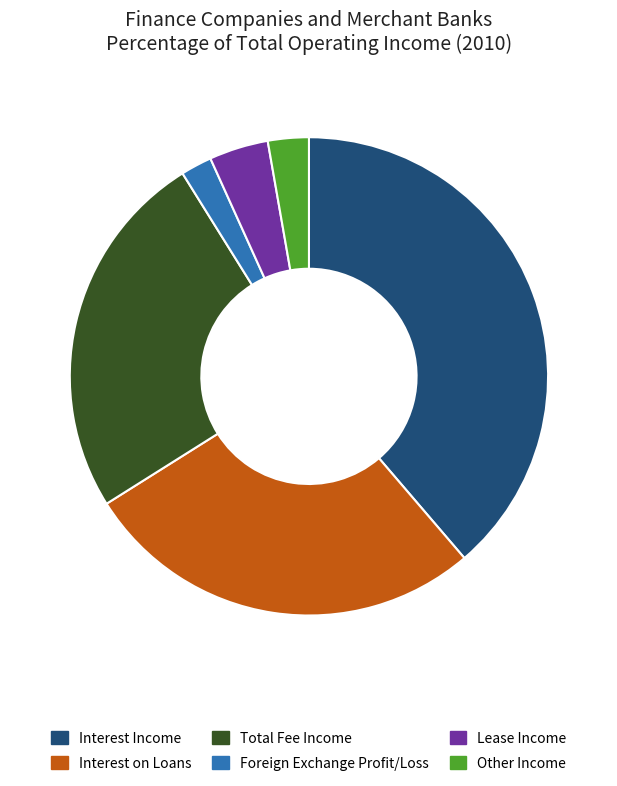

Which has a higher value, Other Income or Lease Income?

Lease Income